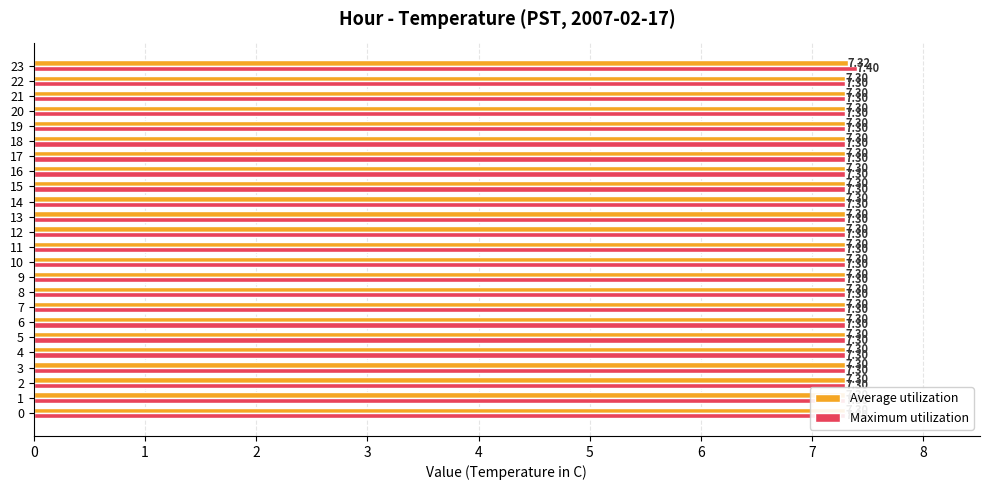

How many distinct data groups are displayed?

2